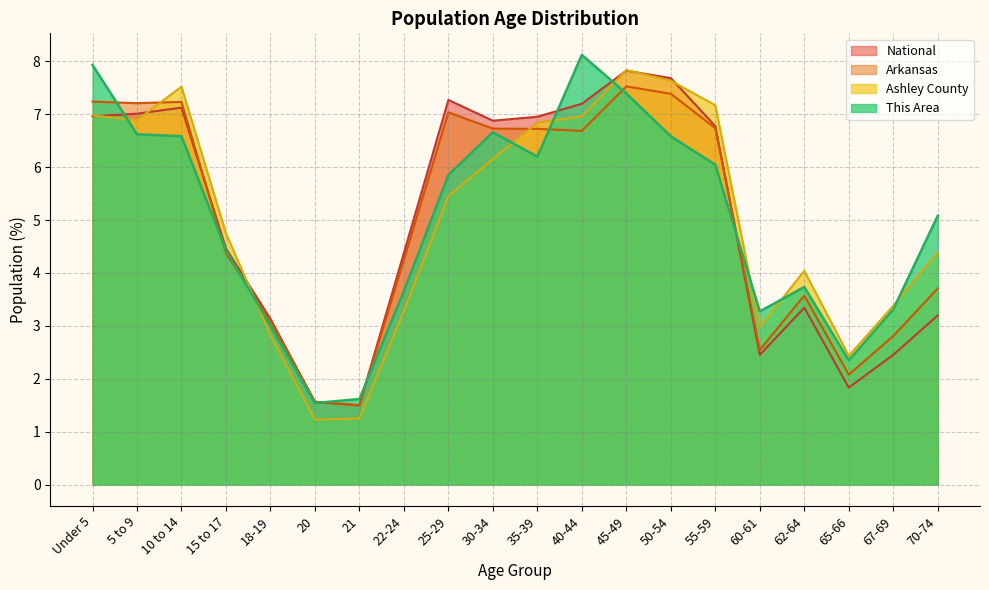

How many lines are shown in the chart?

4